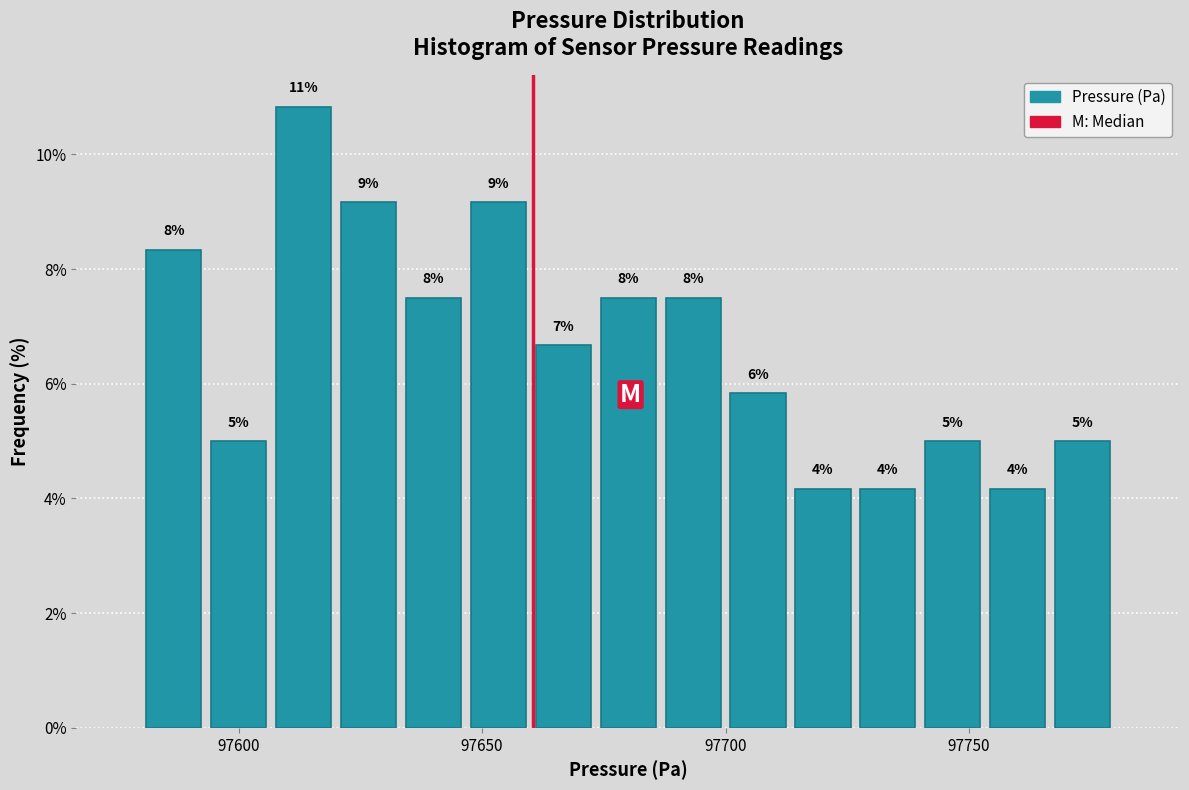

Around what value on the x-axis is the tallest bar? Give the approximate position of its centre, as read against the axis.

97615